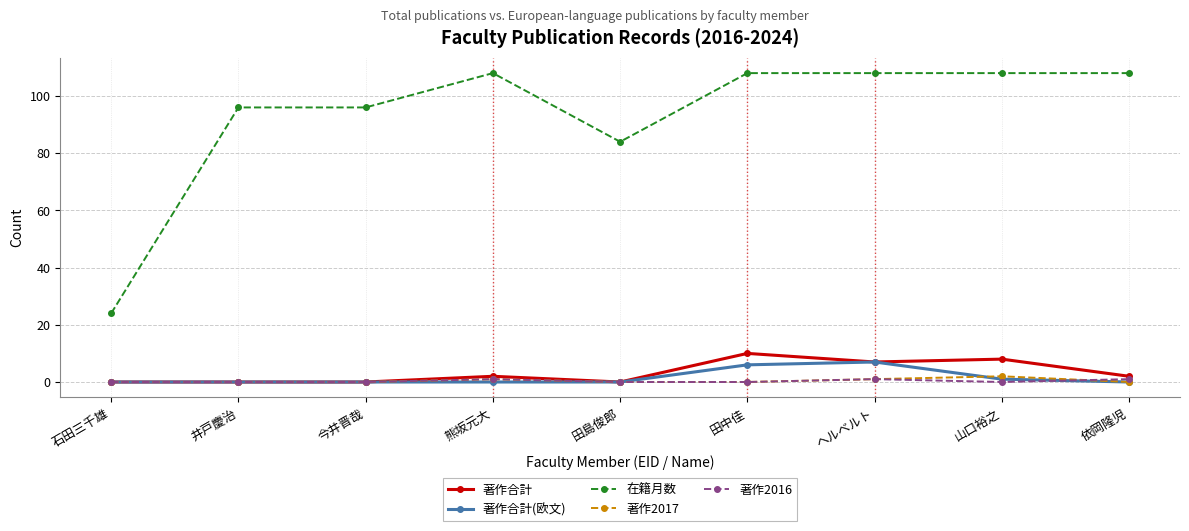

True or false: 著作合計 has more than 1 interior local peaks.

True